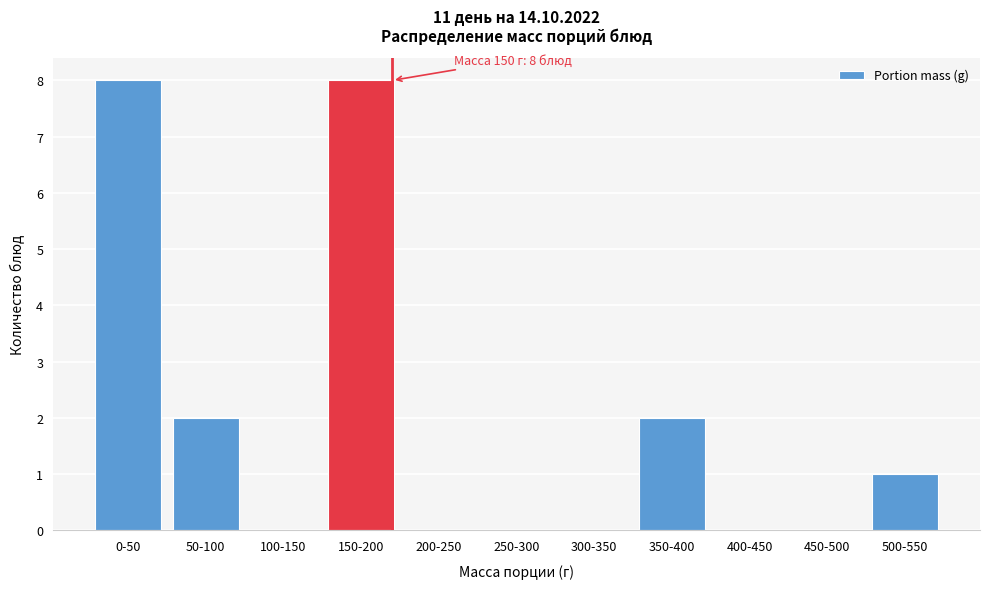

Reading left to right, what are all the values shown in this chart?

0-50=8	50-100=2	100-150=0	150-200=8	200-250=0	250-300=0	300-350=0	350-400=2	400-450=0	450-500=0	500-550=1